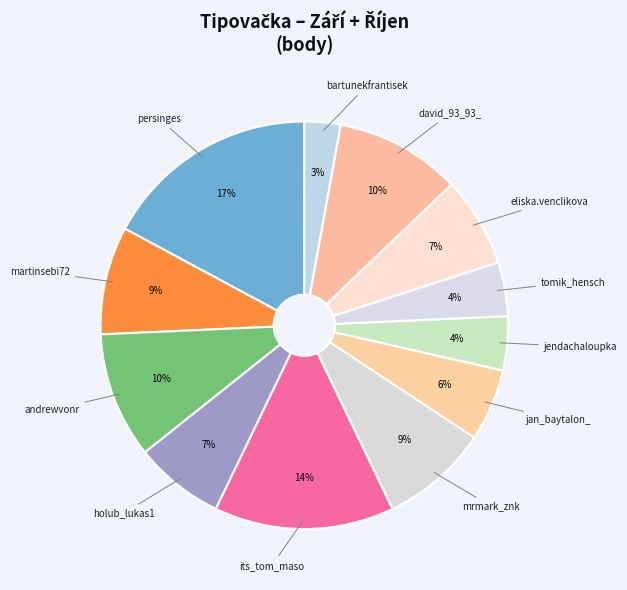

Which category has the smallest portion of the pie?

bartunekfrantisek